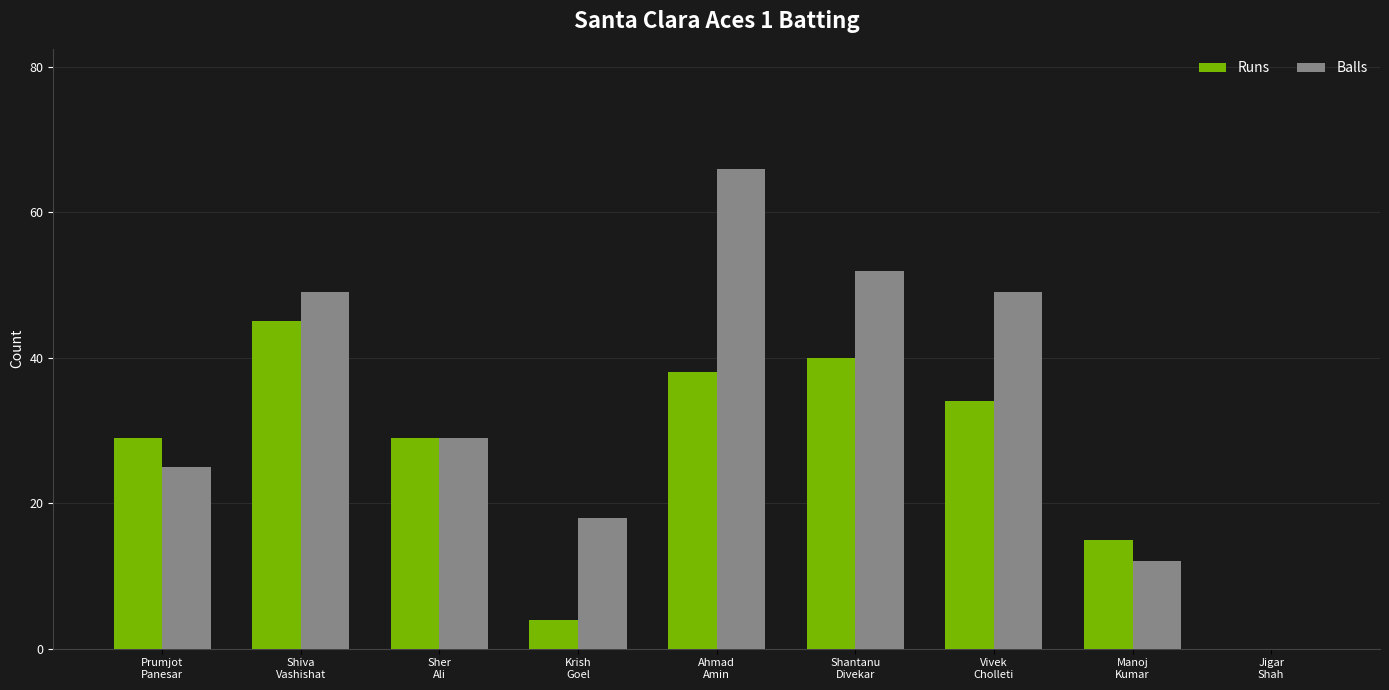

Reading right to left, transcribe all the data shown in this chart.

Runs: 0	15	34	40	38	4	29	45	29
Balls: 0	12	49	52	66	18	29	49	25